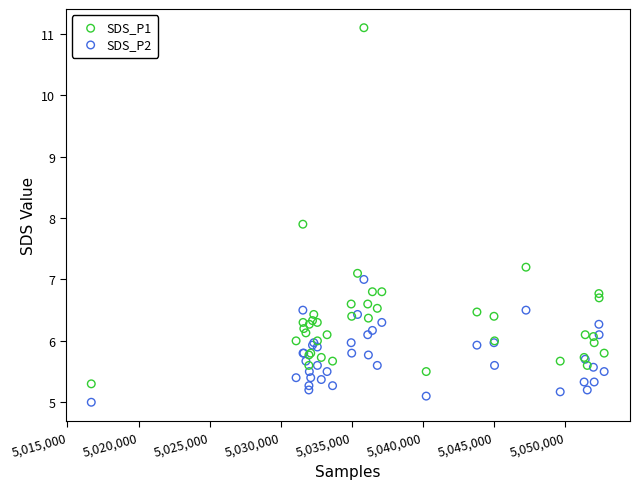

What are all the series names shown in the legend?

SDS_P1, SDS_P2